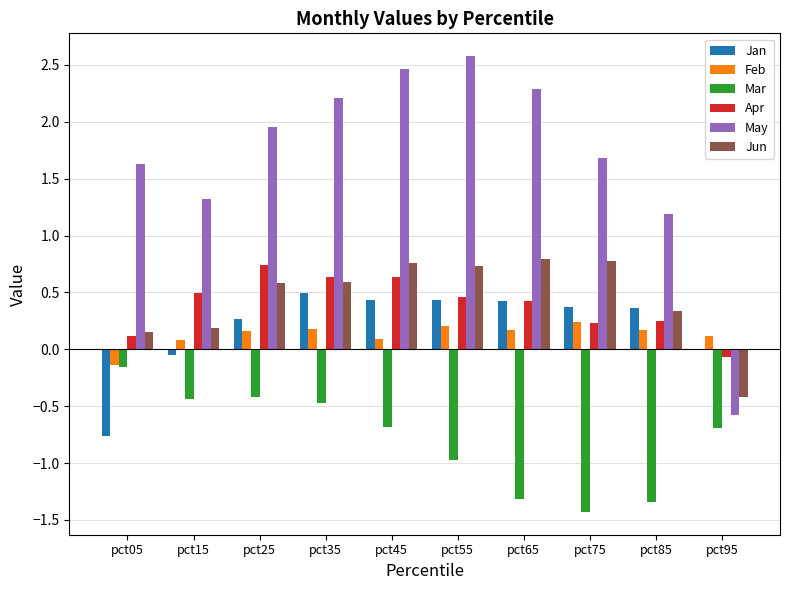

What is the sum of the Jun values at pct65 and pct25?

1.4